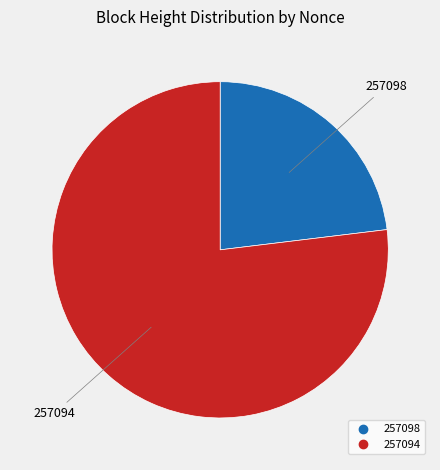

Which slice represents more than half of the pie?

257094